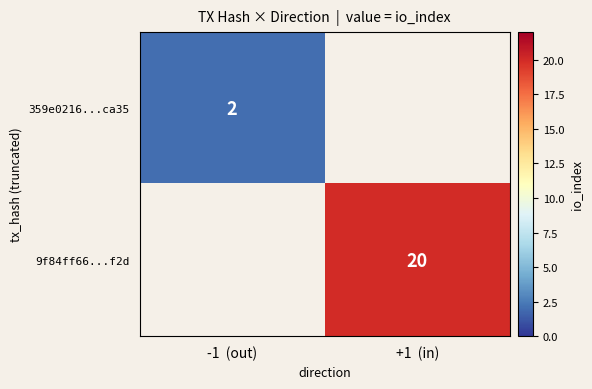

The value of 359e0216...ca35 at -1  (out) is 2. True or false?

True